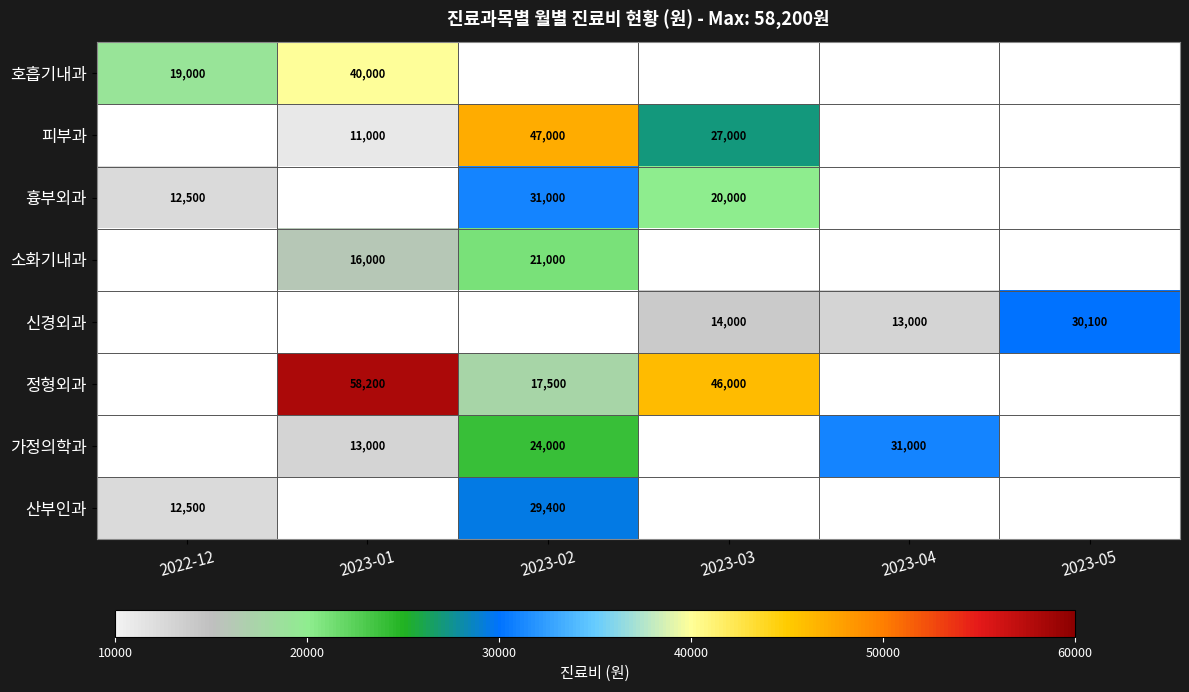

The 호흡기내과 series shows 19000 at 2022-12. True or false?

True